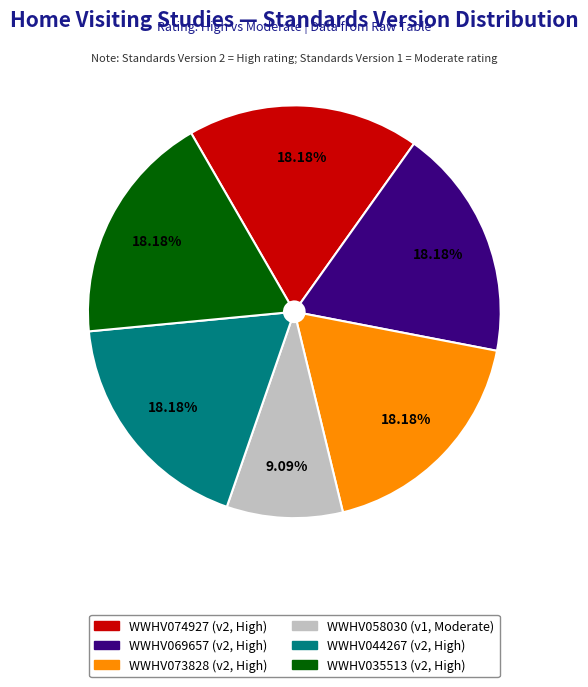

To the nearest percent, what is the difference between the WWHV058030 and WWHV069657 slice percentages?

9%